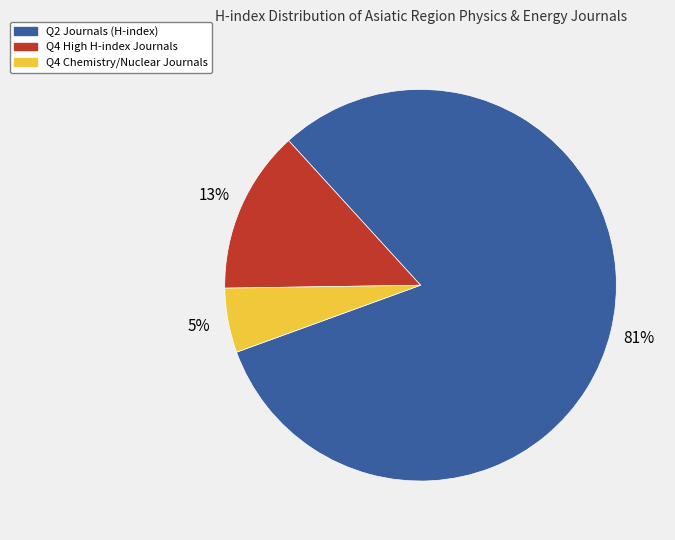

To the nearest percent, what is the average slice percentage?

33%